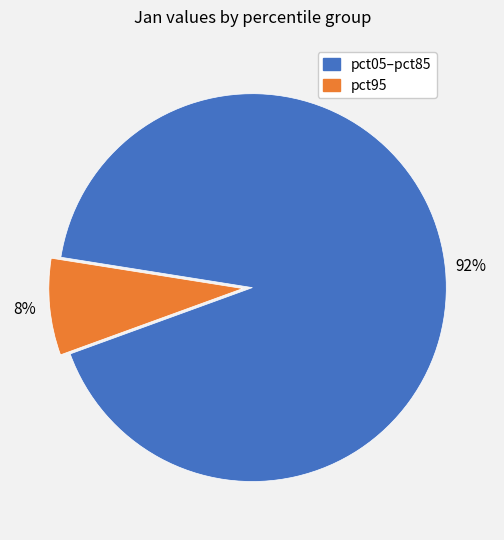

Does any single category account for the majority?

Yes